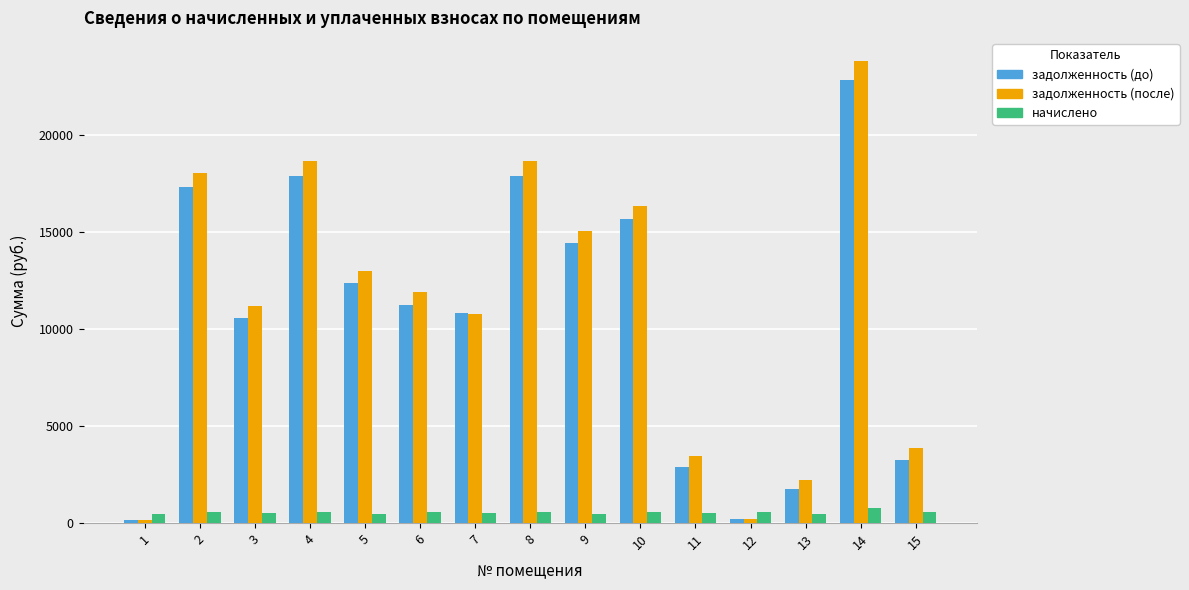

Which series has the widest spread of values?

задолженность (после)